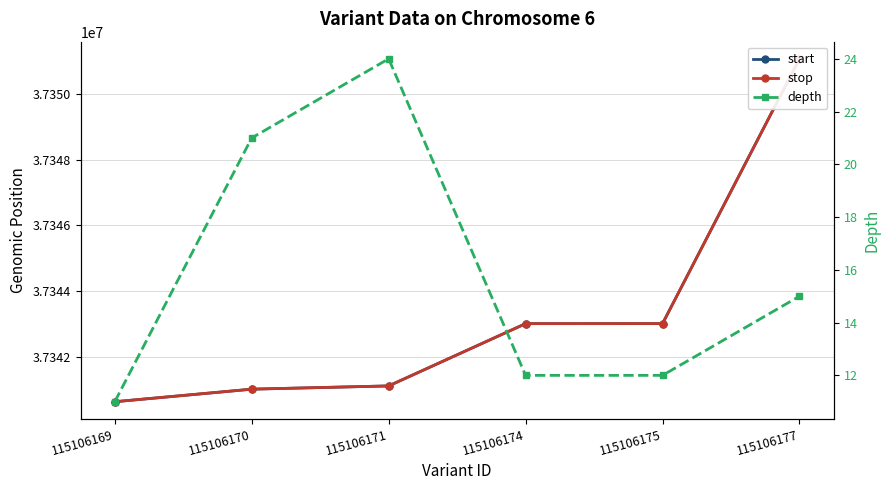

What is the average value of the depth series?

16